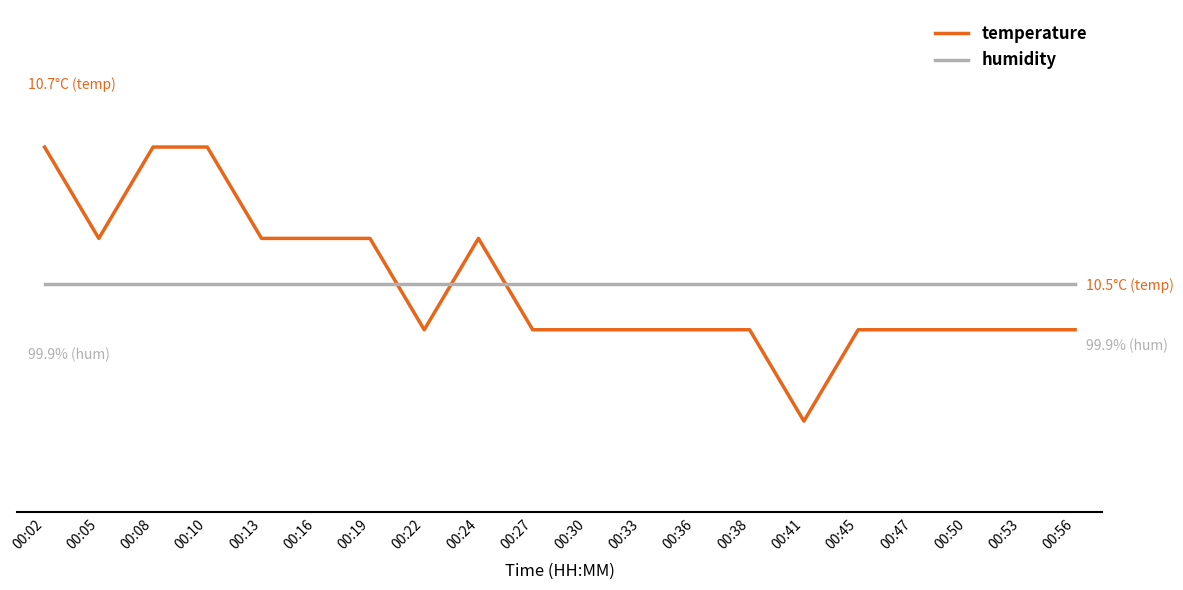

What are all the series names shown in the legend?

temperature, humidity